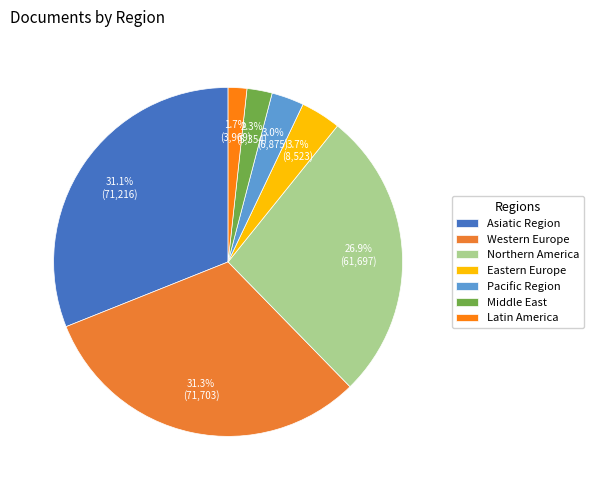

Is Latin America the majority of the pie?

No